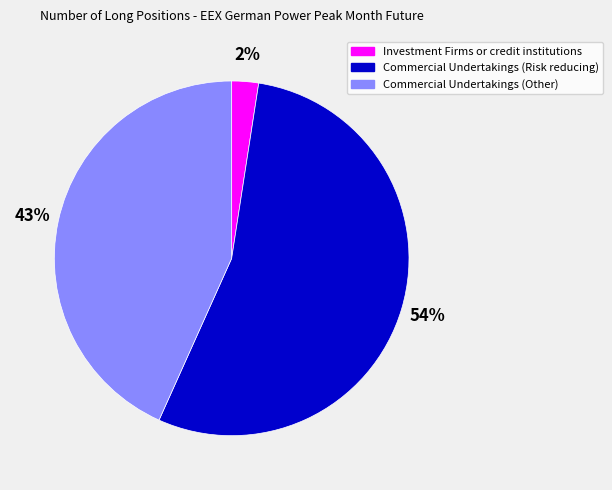

How many slices are in this pie chart?

3